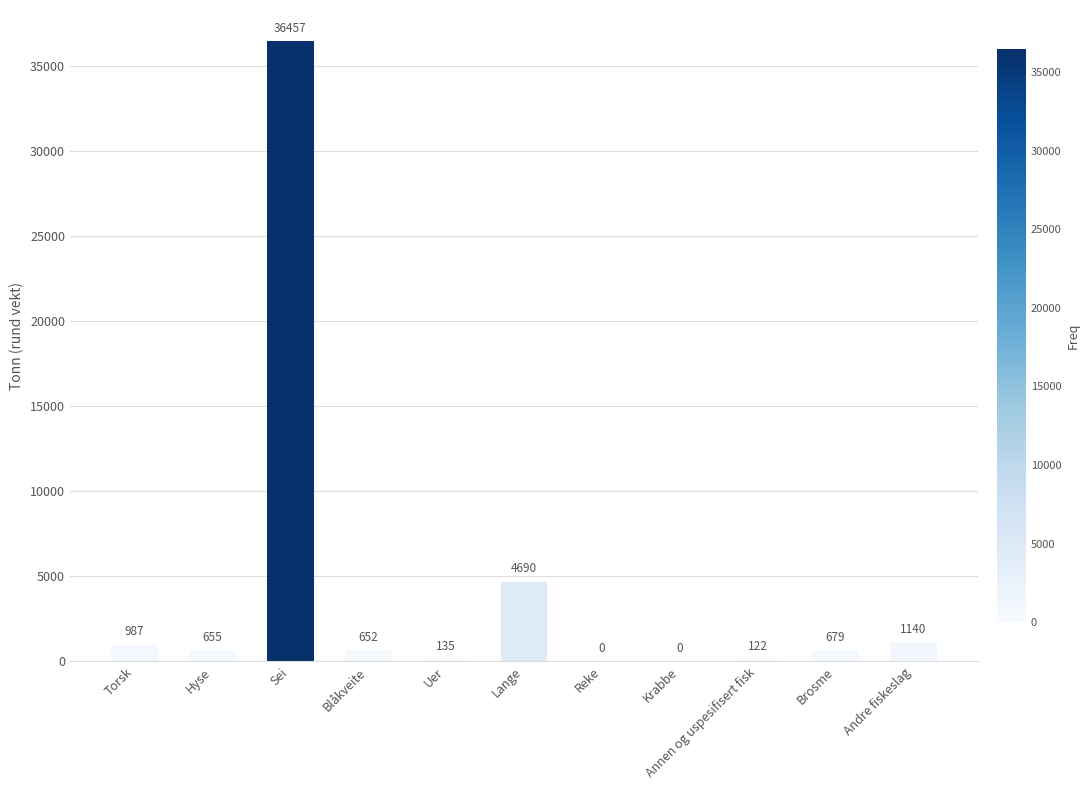

What is the average value?

4138